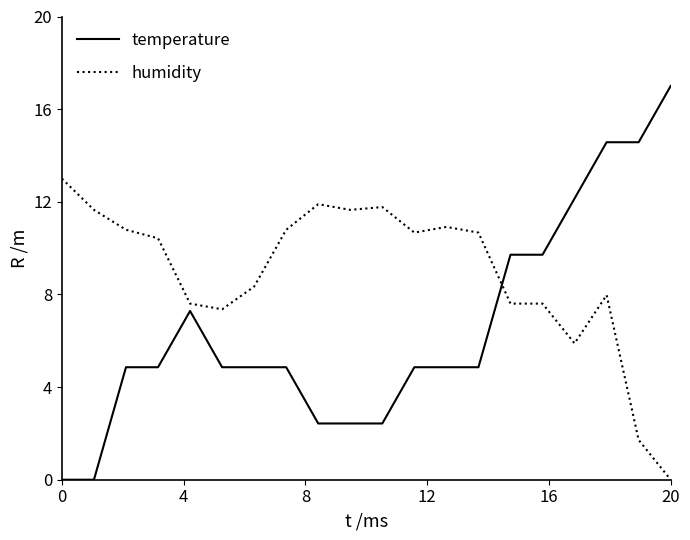

True or false: humidity and temperature intersect in this chart.

True